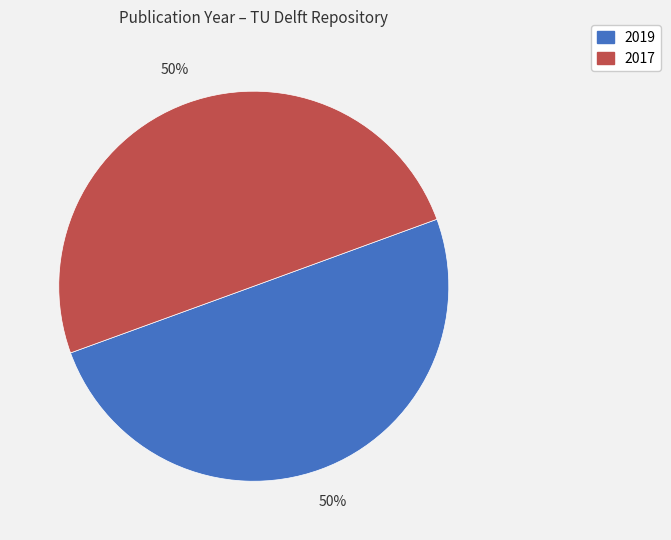

What percentage is the 2017 slice, to the nearest percent?

50%